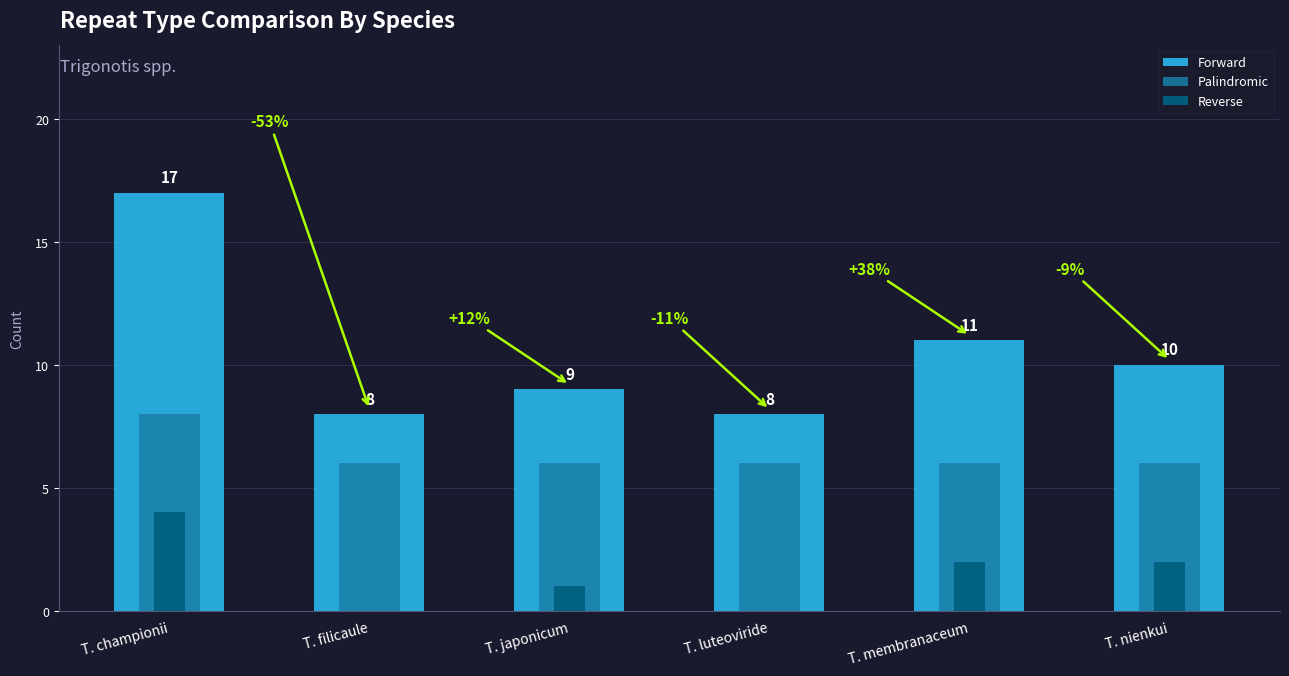

Reading left to right, what are all the values shown in this chart?

Forward: T. championii=17	T. filicaule=8	T. japonicum=9	T. luteoviride=8	T. membranaceum=11	T. nienkui=10
Palindromic: T. championii=8	T. filicaule=6	T. japonicum=6	T. luteoviride=6	T. membranaceum=6	T. nienkui=6
Reverse: T. championii=4	T. filicaule=0	T. japonicum=1	T. luteoviride=0	T. membranaceum=2	T. nienkui=2